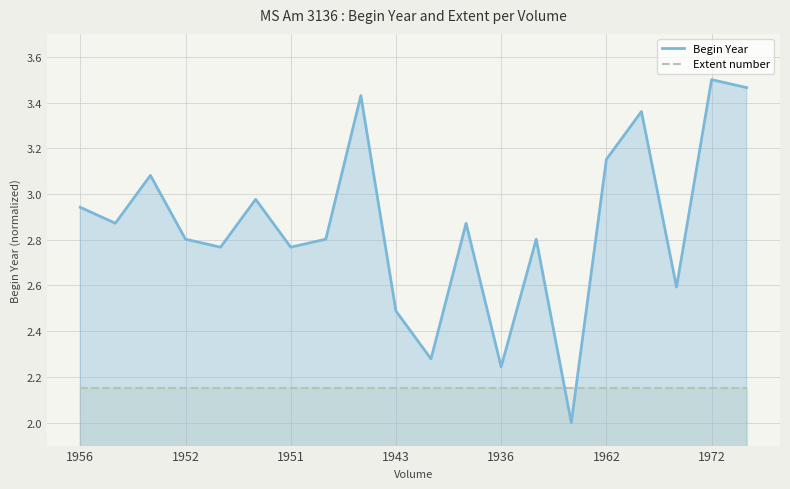

What is the minimum value shown in the chart?

2.0